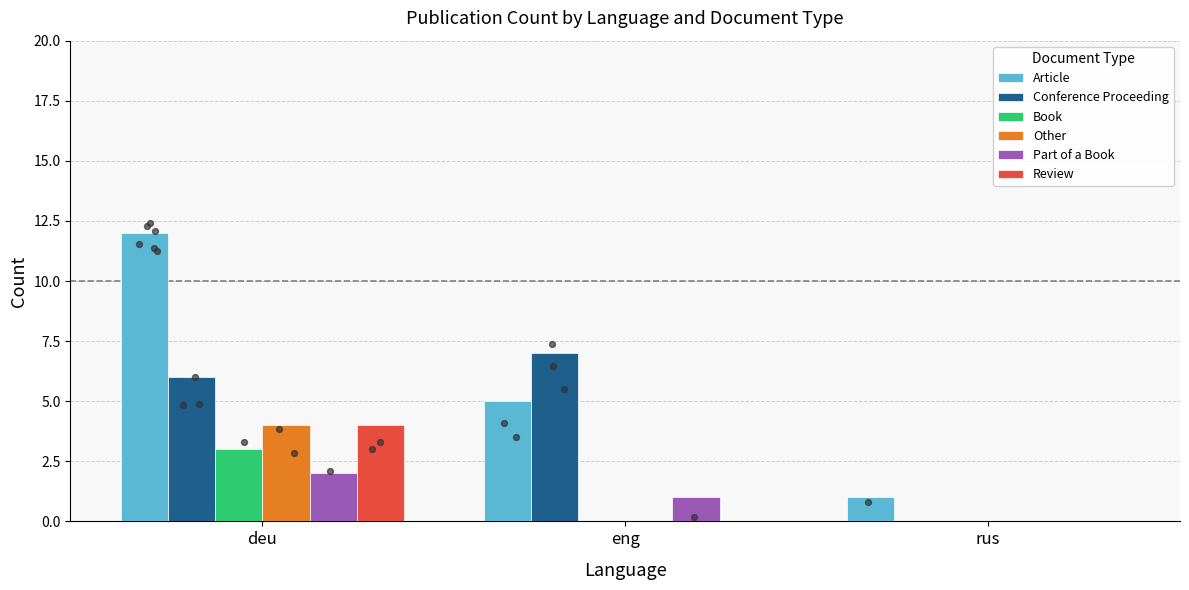

Which series has the largest total across all categories?

Article